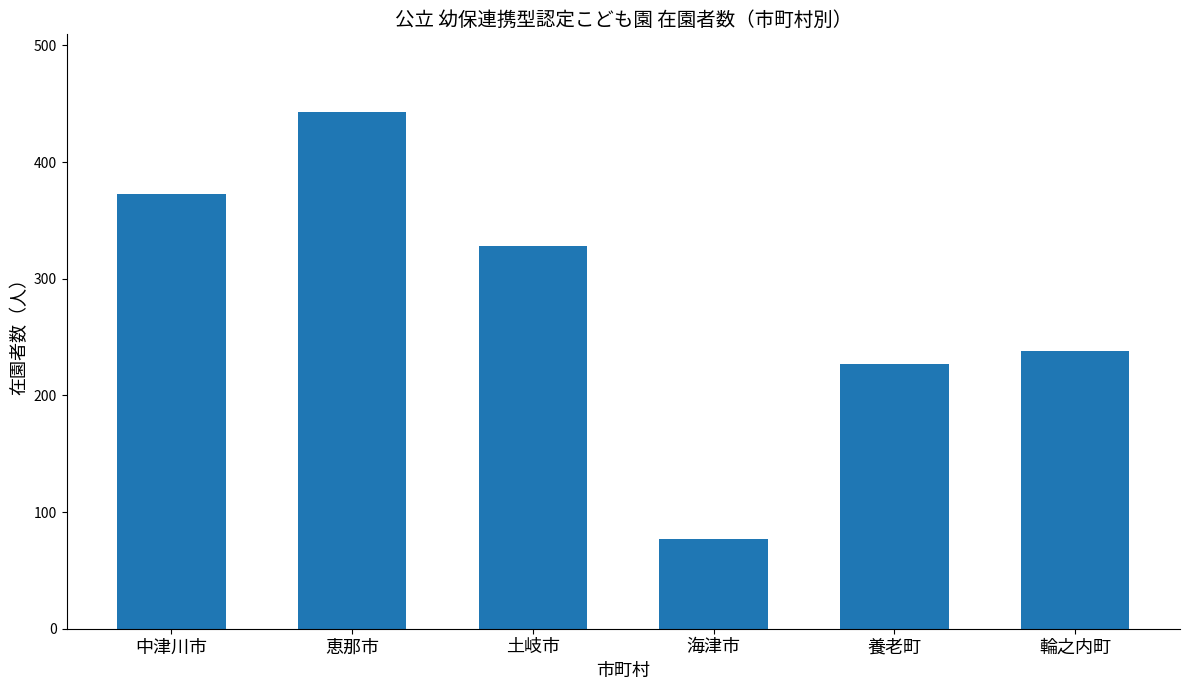

Which has a higher value, 恵那市 or 養老町?

恵那市